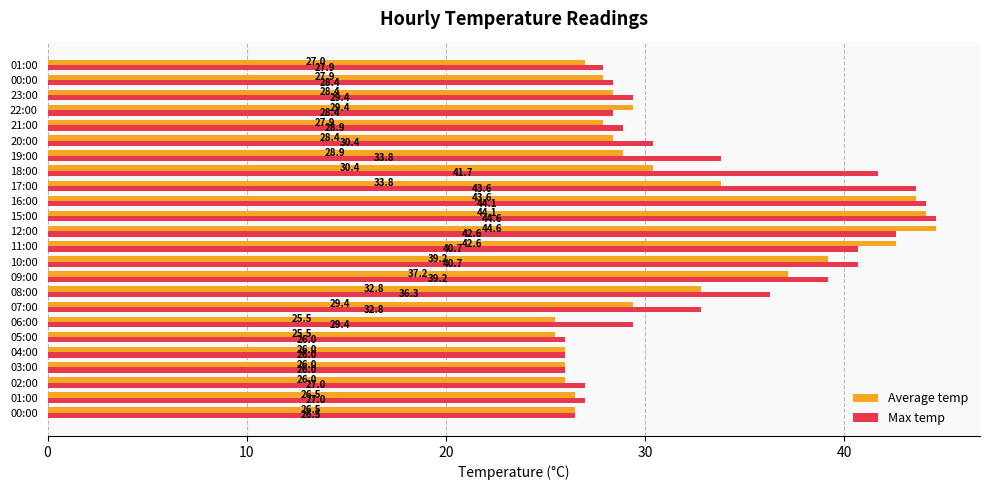

How many distinct data groups are displayed?

2